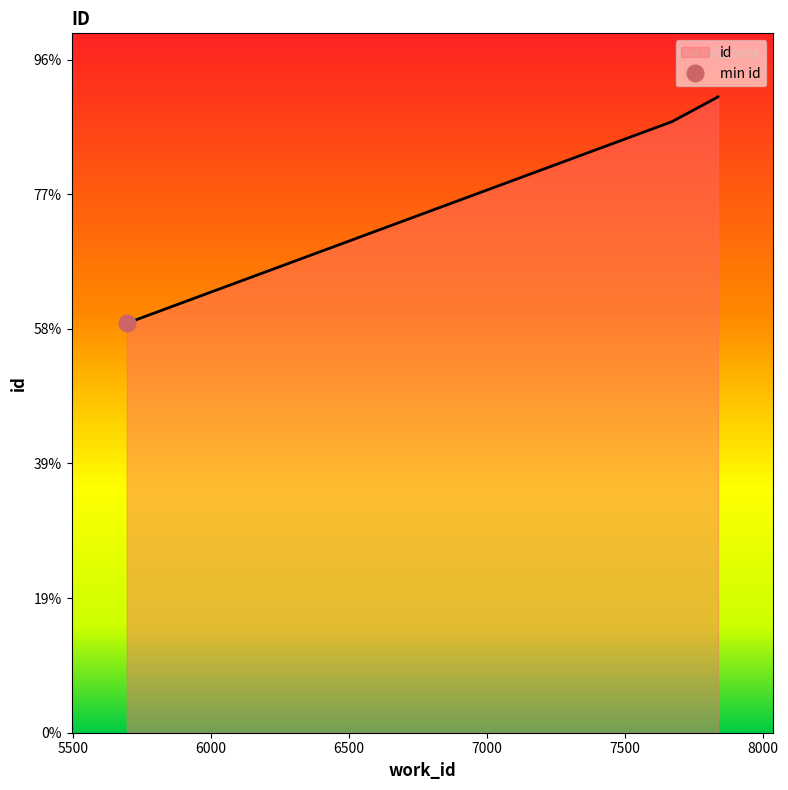

List the labels in order of value, smallest first.

5696, 7670, 7836, 7836